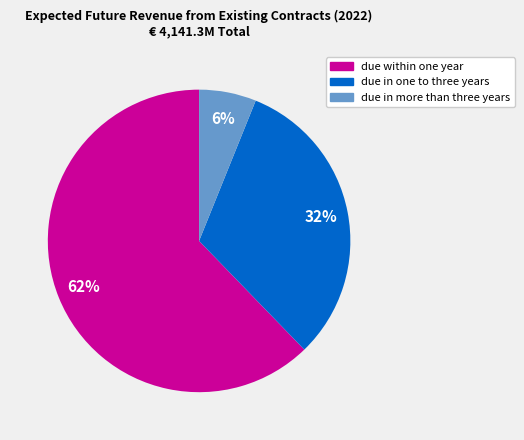

The due in more than three years slice represents 6% of the pie. True or false?

True